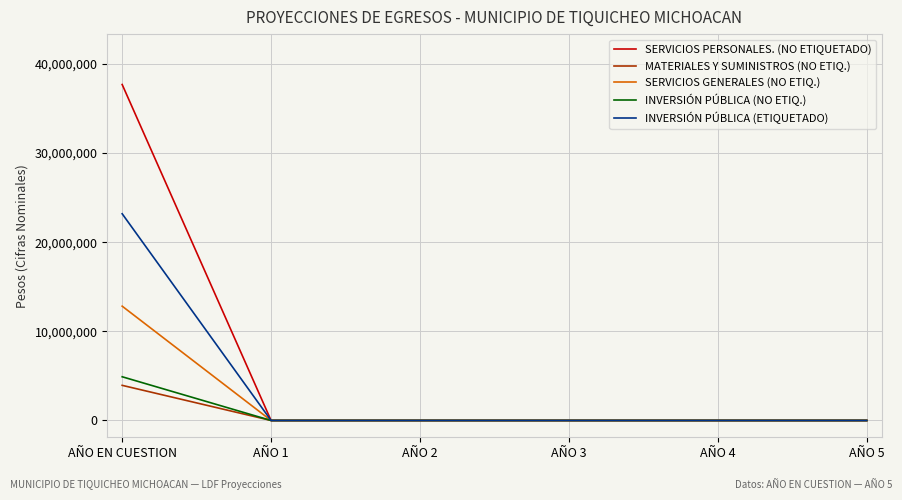

What is the sum of all SERVICIOS PERSONALES. (NO ETIQUETADO) values?

37700044.8